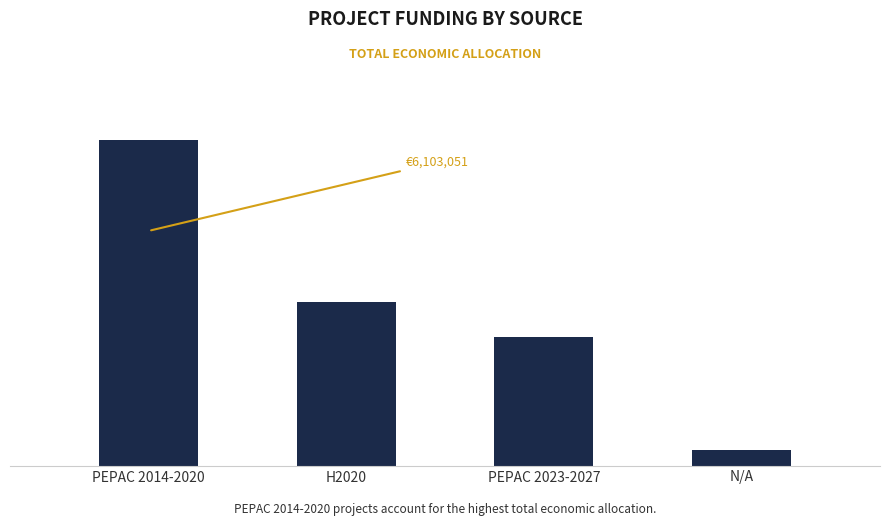

Are the bars horizontal?

No